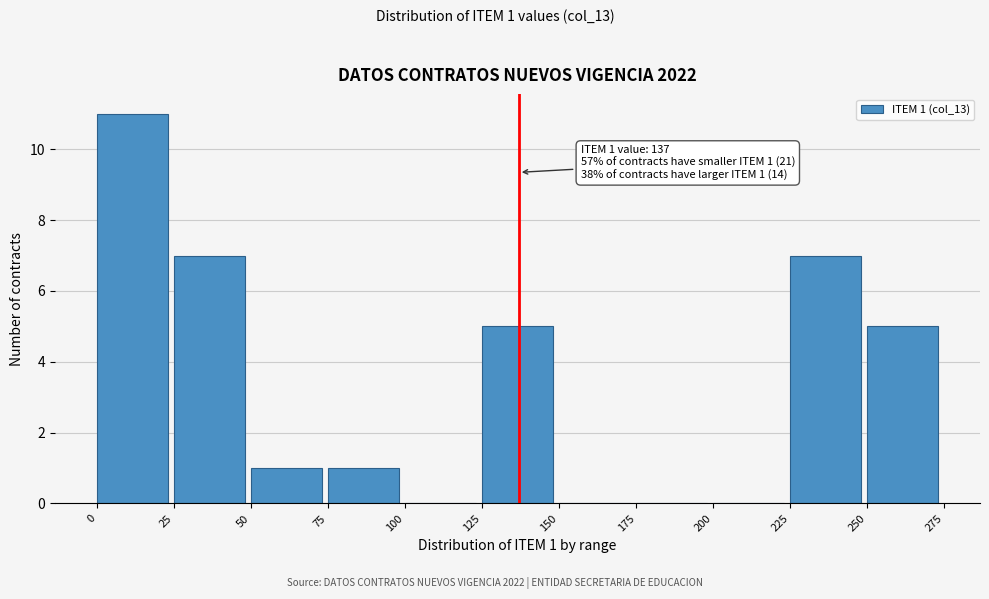

Which range on the x-axis has the tallest bar?

0 to 25